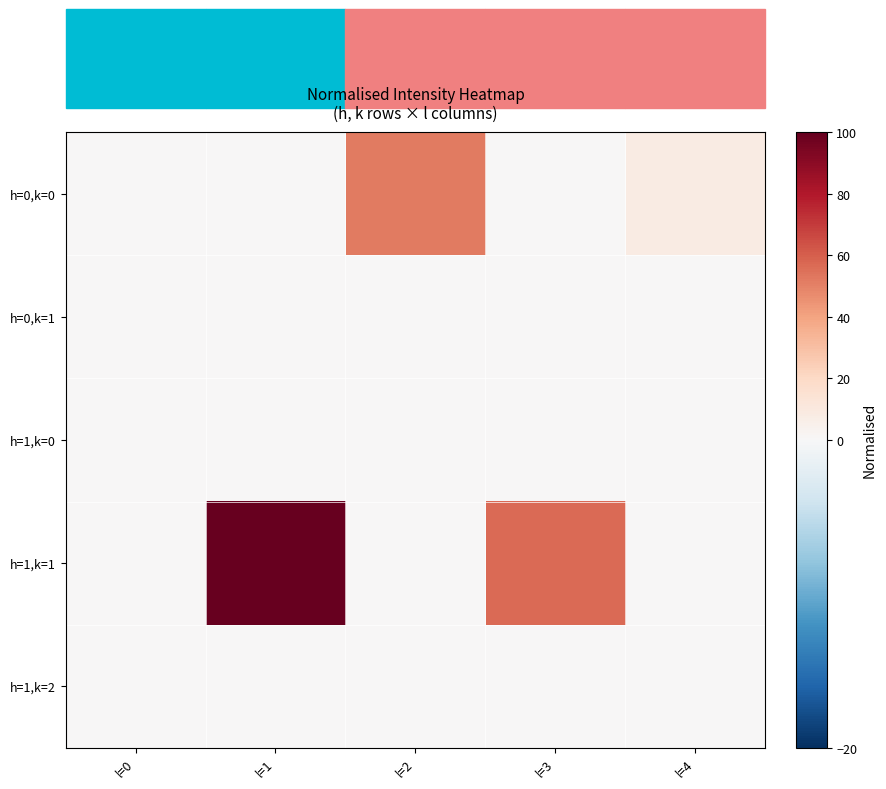

Reading left to right, what are all the values shown in this chart?

h=0,k=0: l=0=0.0	l=1=0.0	l=2=52.0	l=3=0.0	l=4=8.5
h=0,k=1: l=0=0.0	l=1=0.0	l=2=0.0	l=3=0.0	l=4=0.0
h=1,k=0: l=0=0.0	l=1=0.0	l=2=0.0	l=3=0.0	l=4=0.0
h=1,k=1: l=0=0.0	l=1=100.0	l=2=0.0	l=3=56.3	l=4=0.0
h=1,k=2: l=0=0.0	l=1=0.0	l=2=0.0	l=3=0.0	l=4=0.0